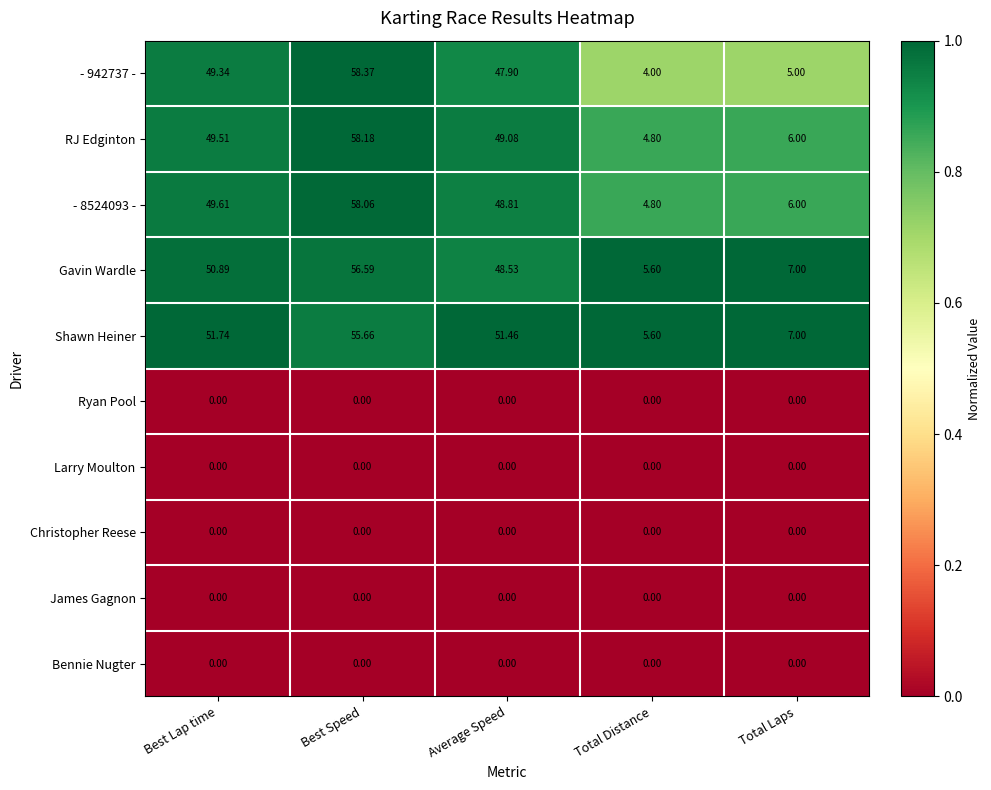

Which series changed the most between Average Speed and Total Distance?

Shawn Heiner